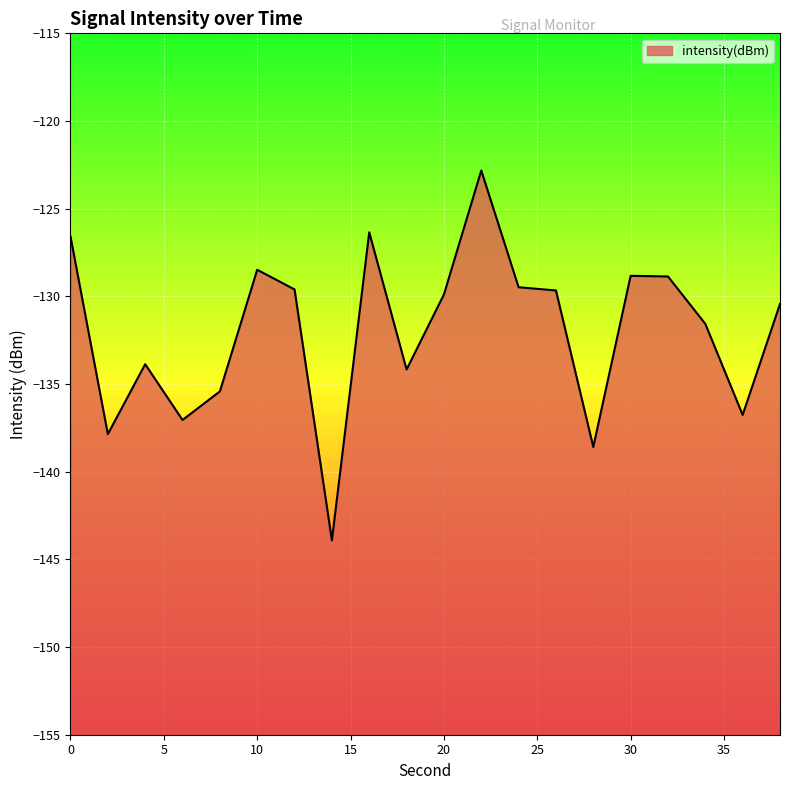

What is the difference between the maximum and minimum values?

21.1